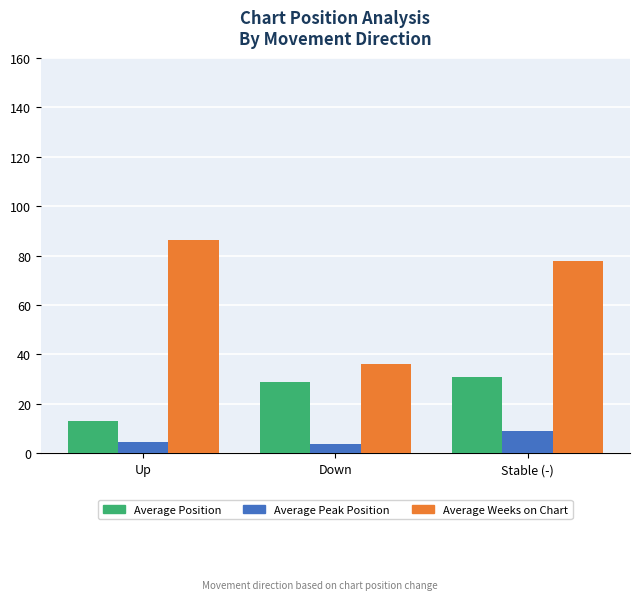

What are all the series names shown in the legend?

Average Position, Average Peak Position, Average Weeks on Chart